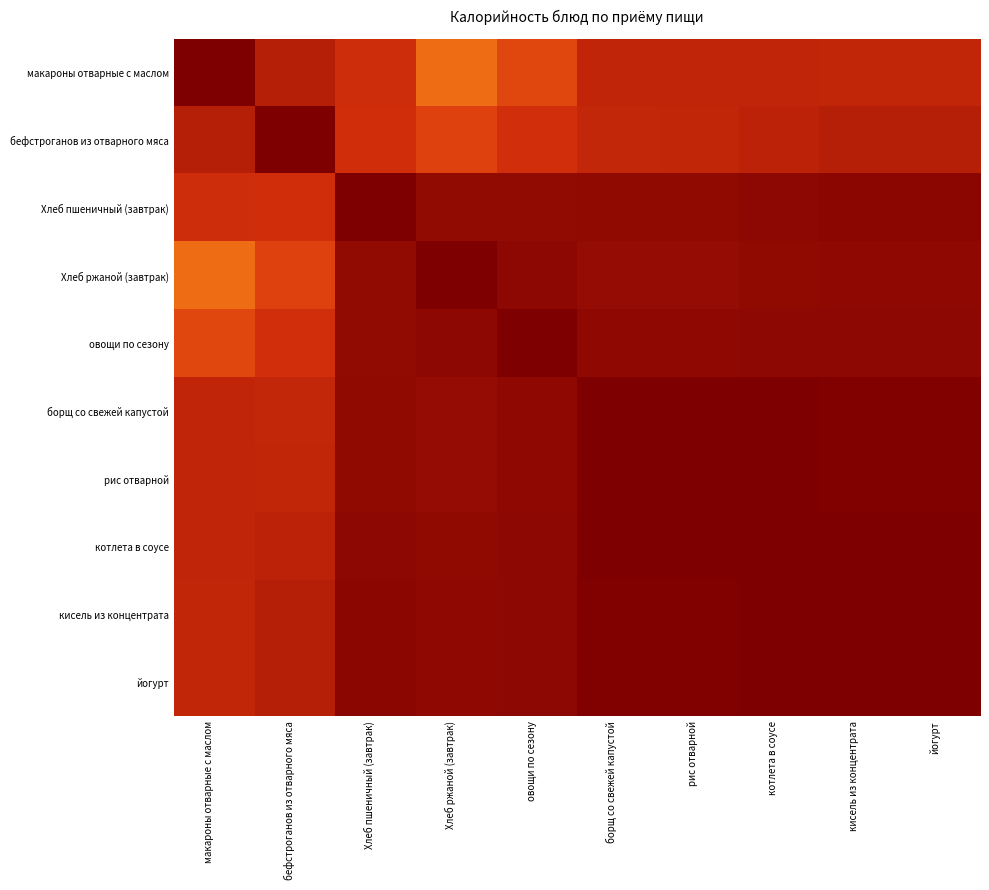

What is the difference between the highest and lowest values at рис отварной?

0.1